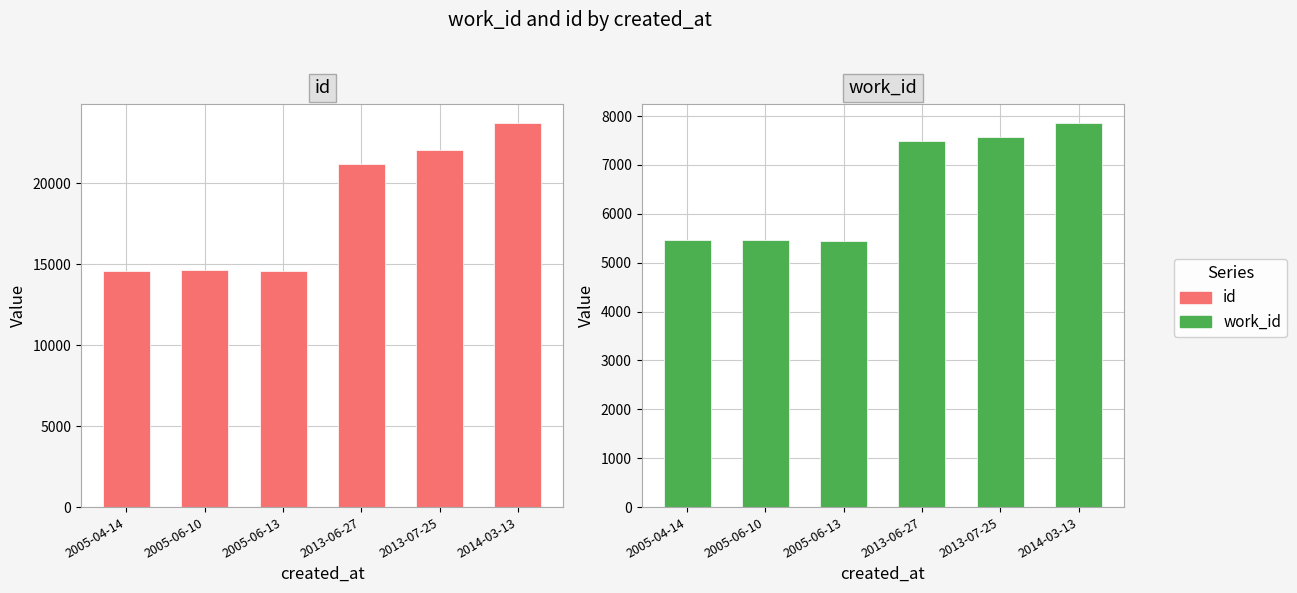

What is the difference between the highest and lowest values at 2005-06-13?

9129